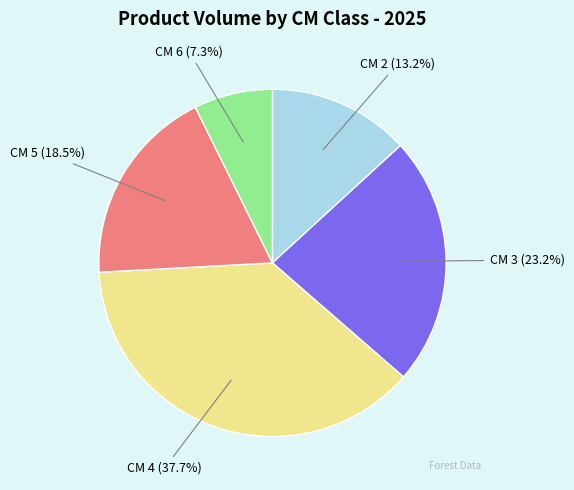

Does any single category account for the majority?

No